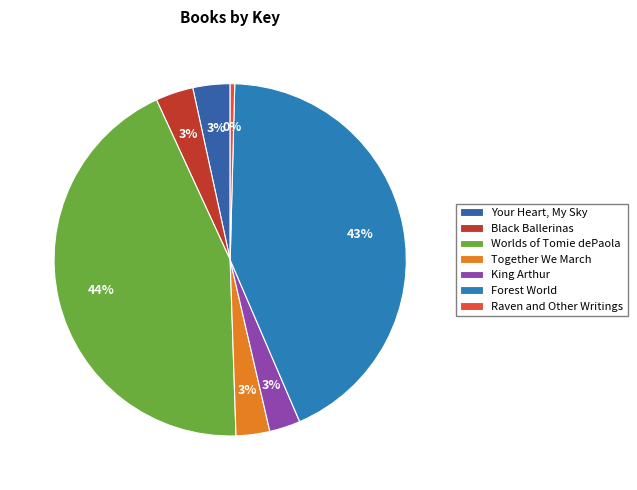

The Your Heart, My Sky slice represents 16% of the pie. True or false?

False